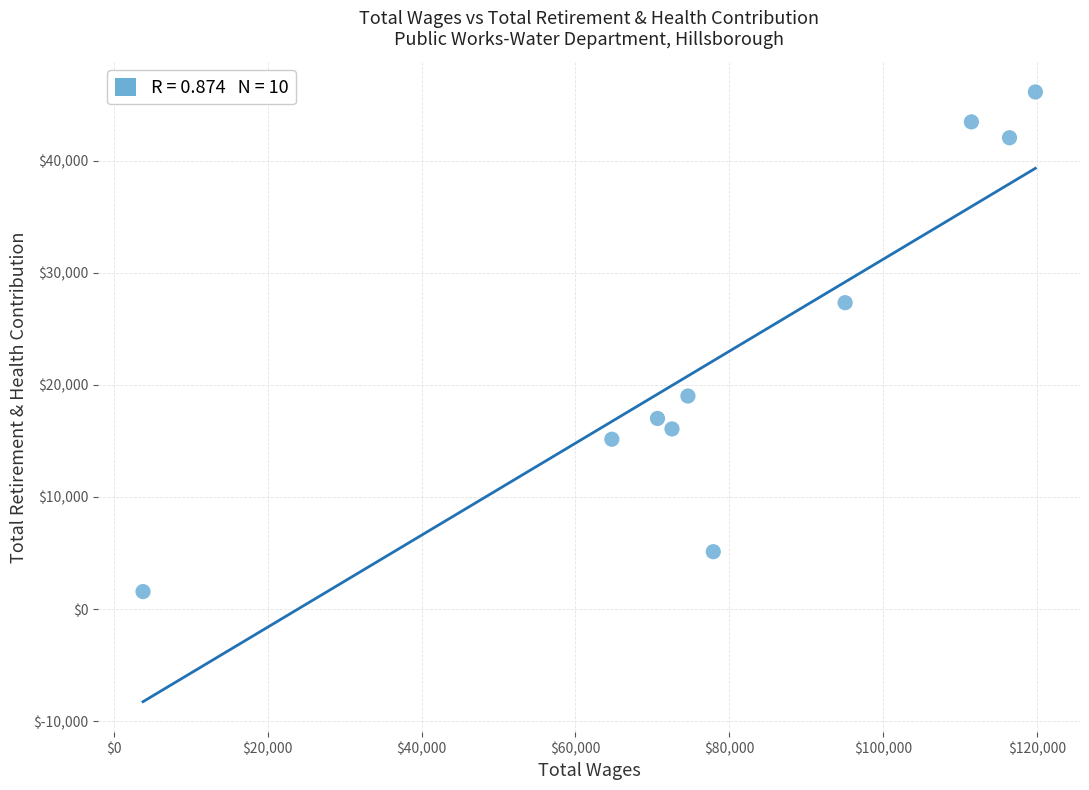

What Y value in the scatter plot is closest to 23841?

27327